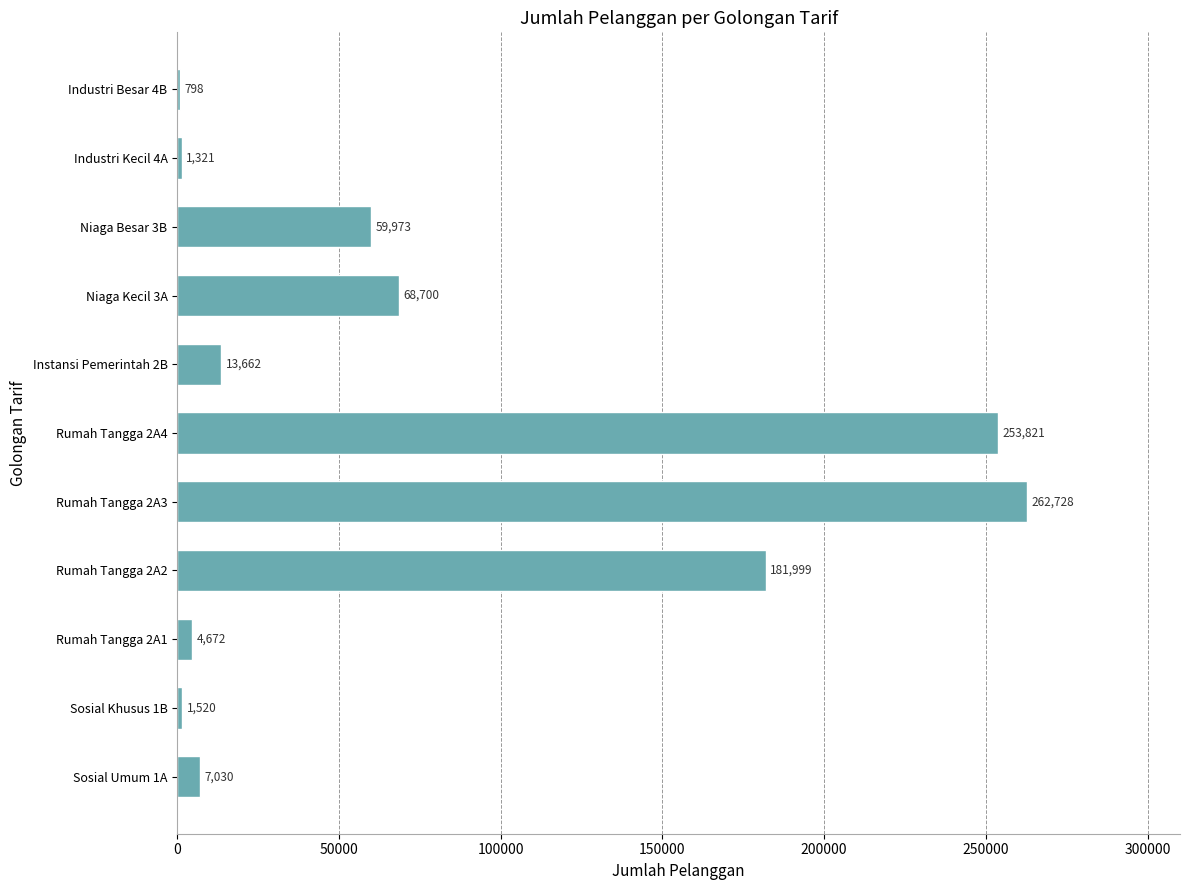

Which label corresponds to the largest value in the chart?

Rumah Tangga 2A3